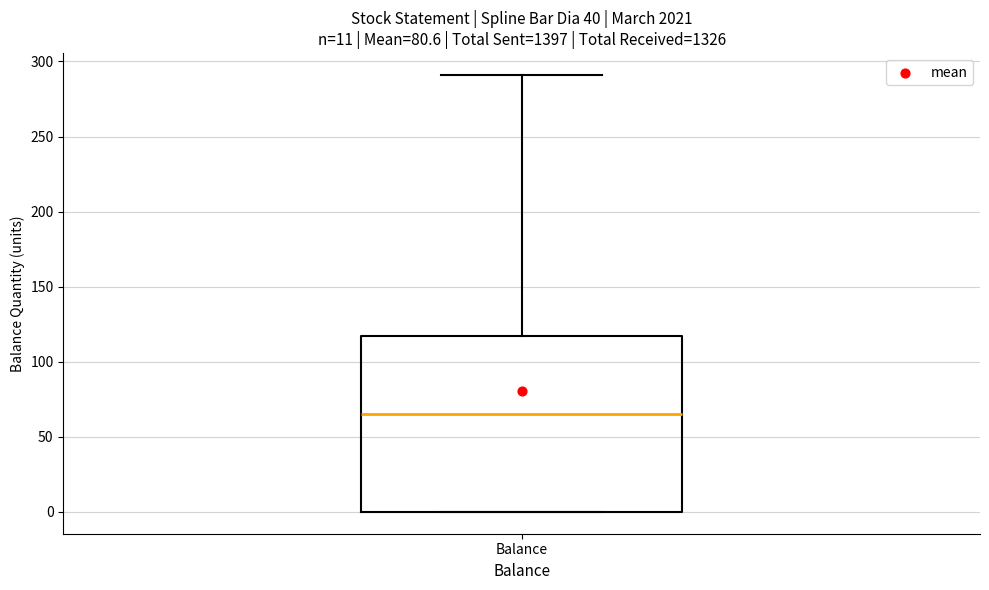

Transcribe this box plot: give where the median line is, the range the box spans, and where the two whiskers end, as read against the y-axis. The values are not printed on the chart, so give them approximately, as read against the axis.

median 65, box 0 to 115, whiskers 0 to 290